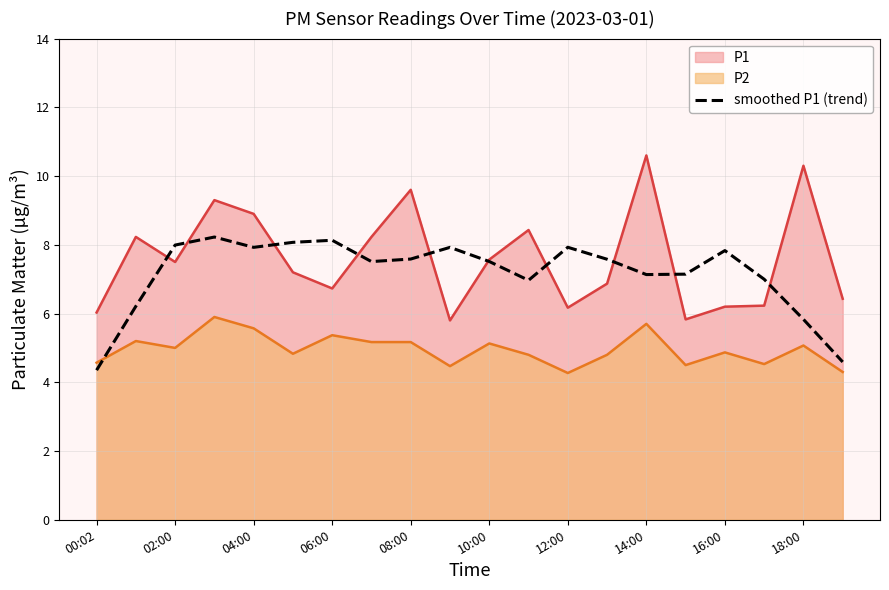

What is the label of the 12th point from the left?

11